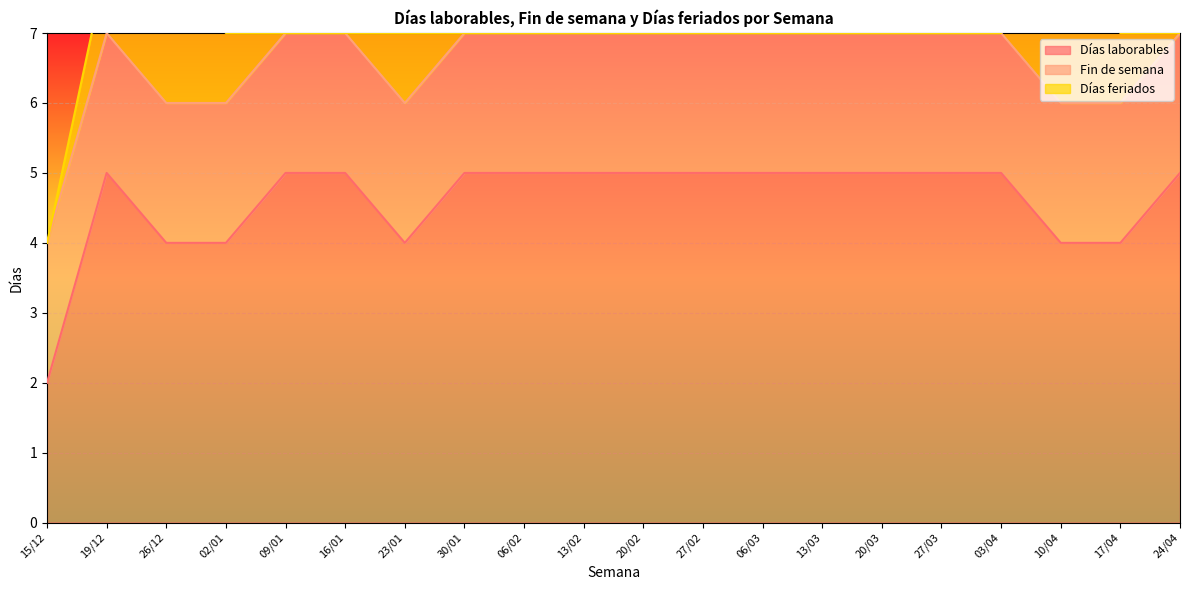

Reading left to right, transcribe all the data shown in this chart.

Días laborables: 2	5	4	4	5	5	4	5	5	5	5	5	5	5	5	5	5	4	4	5
Fin de semana: 2	2	2	2	2	2	2	2	2	2	2	2	2	2	2	2	2	2	2	2
Días feriados: 0	1	2	1	0	0	1	0	0	0	0	0	0	0	0	0	0	2	1	0